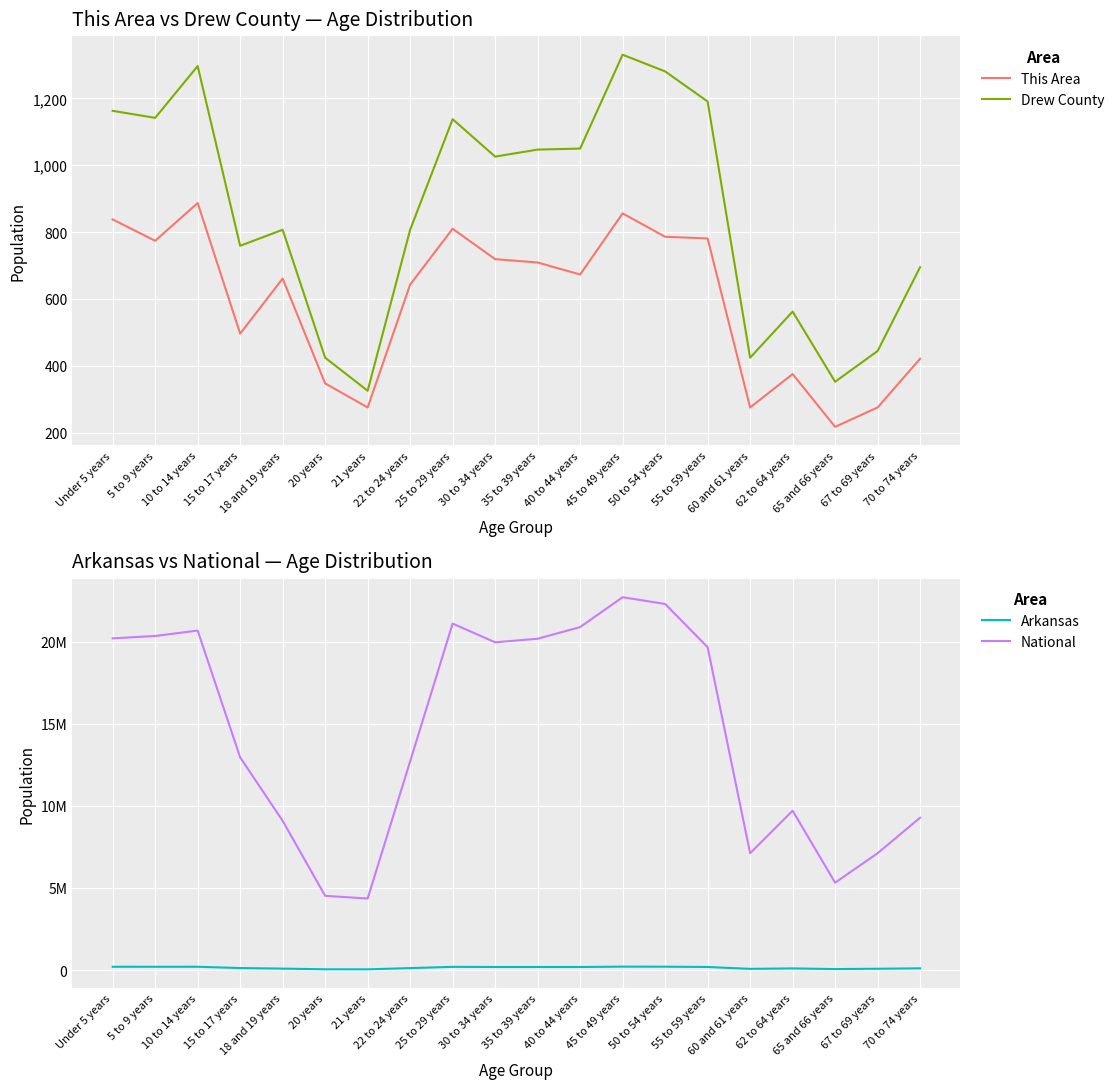

At which label does Arkansas reach its minimum?

21 years